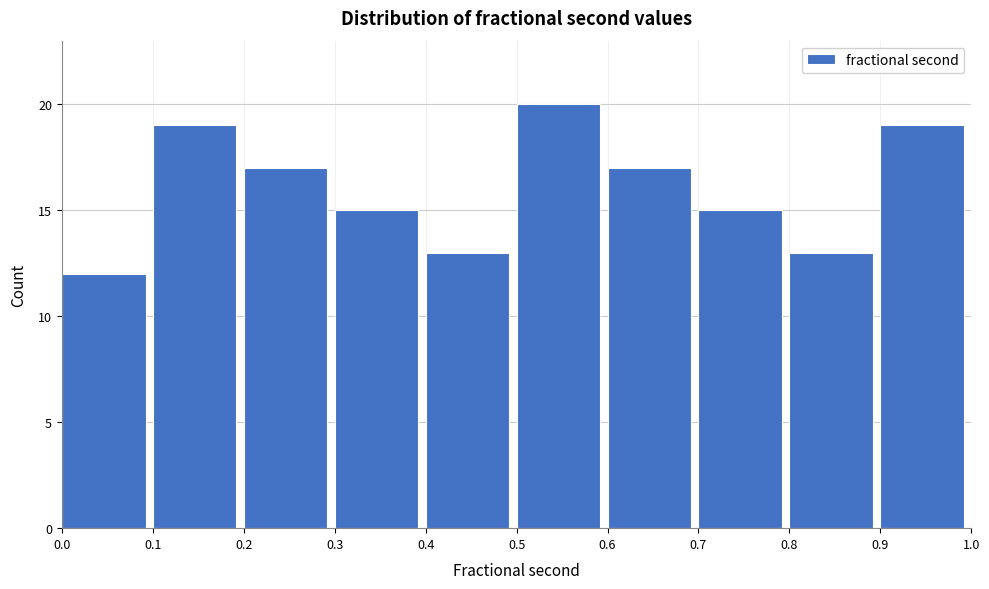

Reading left to right, transcribe this chart: for each bar, give the range it covers on the x-axis and its height. The values are not printed on the chart, so give them approximately, as read against the axis.

0.0 to 0.1: 12
0.1 to 0.2: 19
0.2 to 0.3: 17
0.3 to 0.4: 15
0.4 to 0.5: 13
0.5 to 0.6: 20
0.6 to 0.7: 17
0.7 to 0.8: 15
0.8 to 0.9: 13
0.9 to 1.0: 19